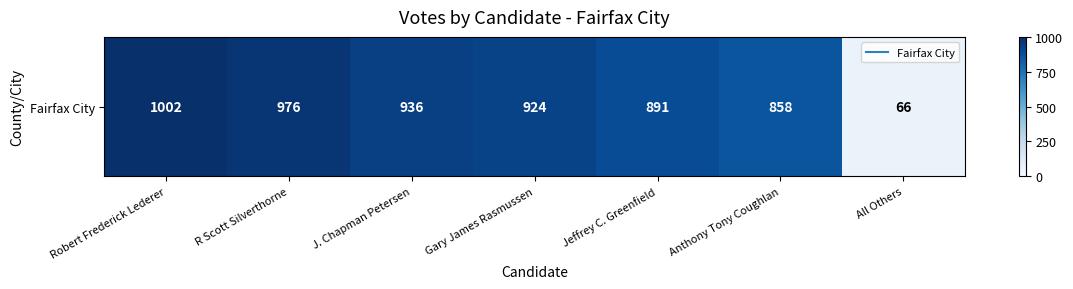

How many values exceed 924?

3